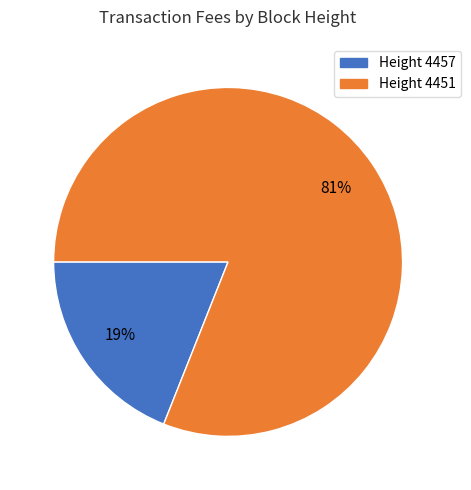

What is the largest slice in the pie chart?

Height 4451